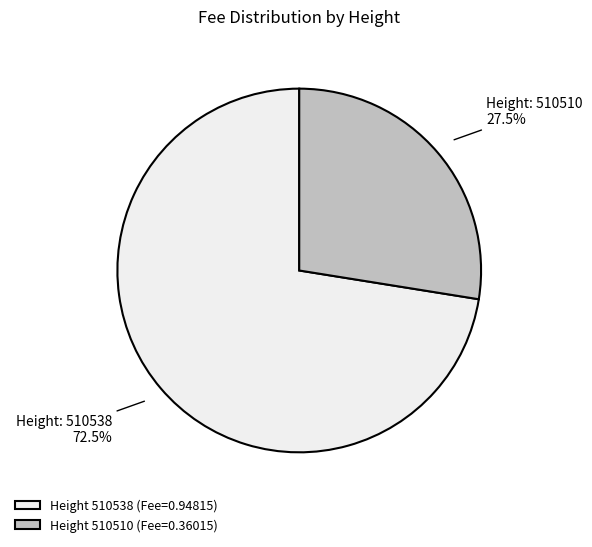

How many slices are in this pie chart?

2